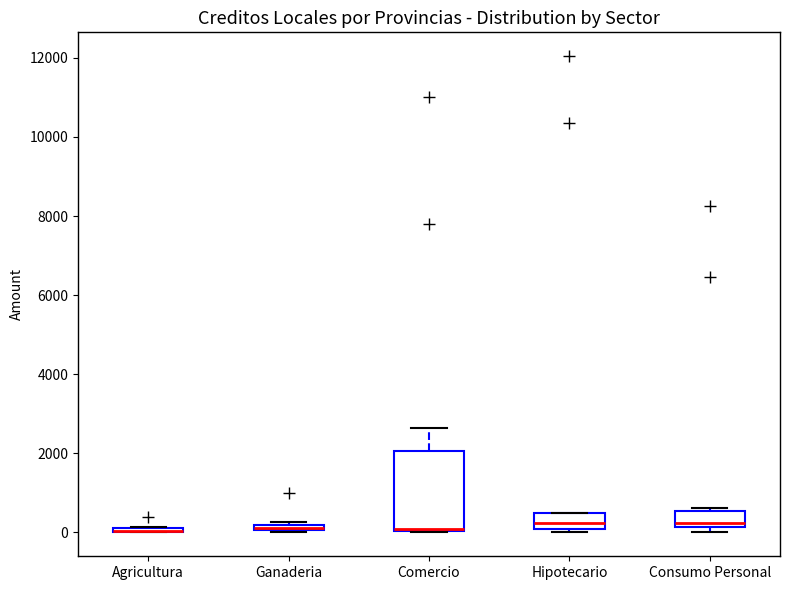

Comparing the boxes themselves (not the whiskers), which one is the tallest?

Comercio